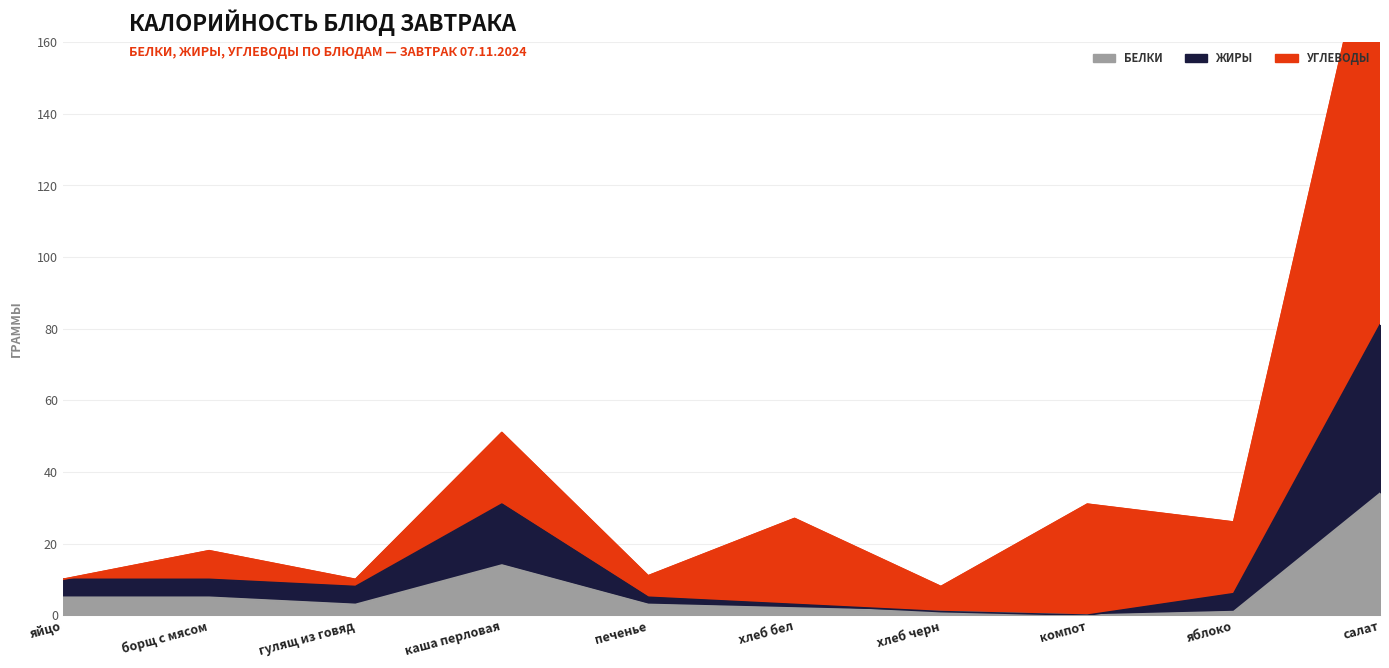

What is the difference between the maximum and minimum values in the Белки series?

34